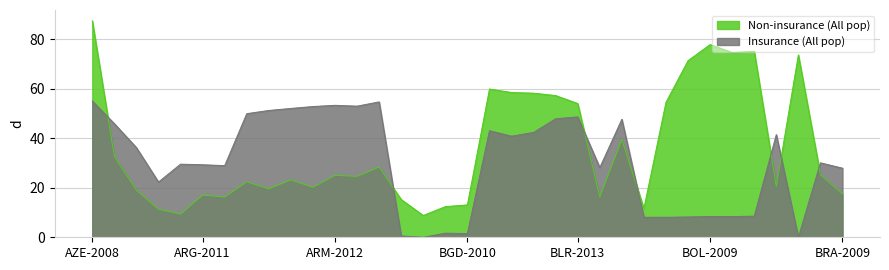

What is the greatest value displayed?

87.5